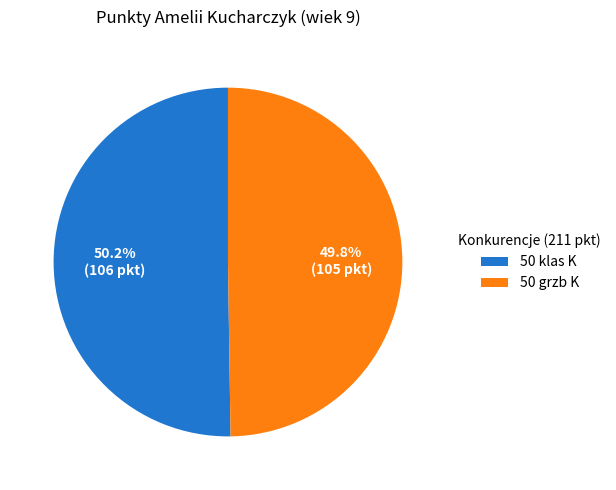

How much of the chart is everything except 50 grzb K?

50.2%